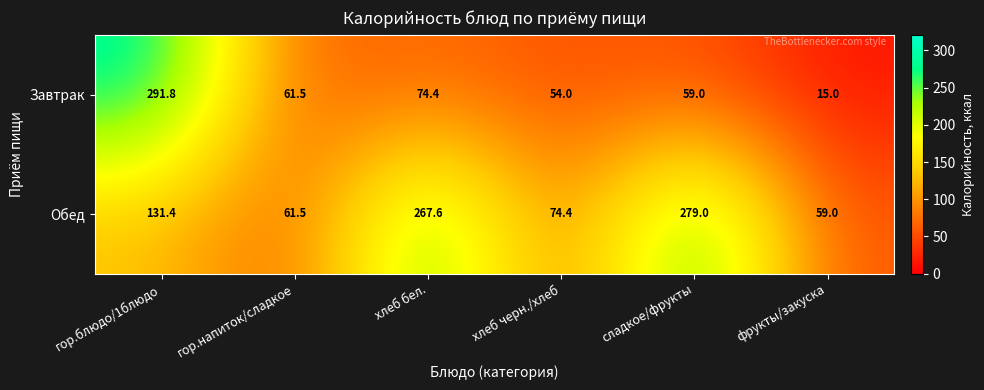

Rank the series by their maximum value, from lowest to highest.

Обед, Завтрак